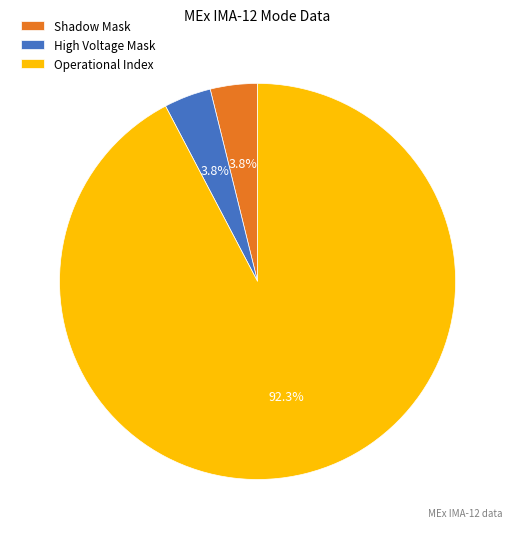

Which slice represents more than half of the pie?

Operational Index